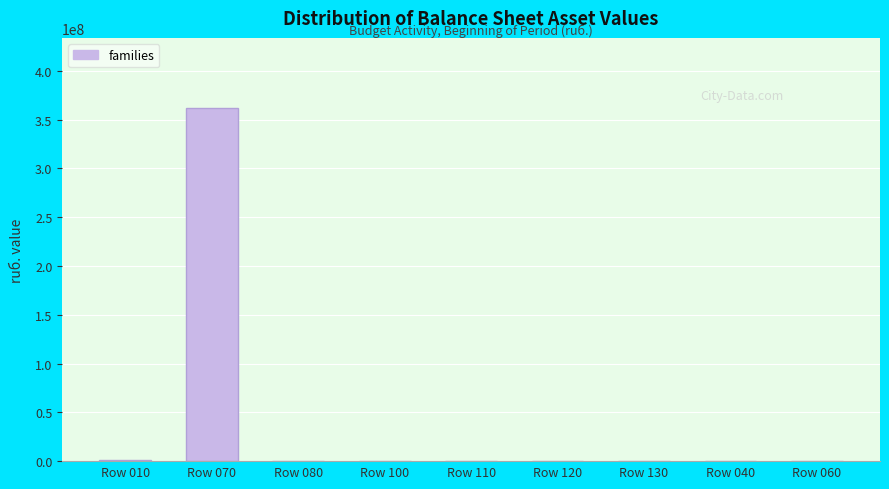

Is it true that the value at Row 110 is 0.0?

True